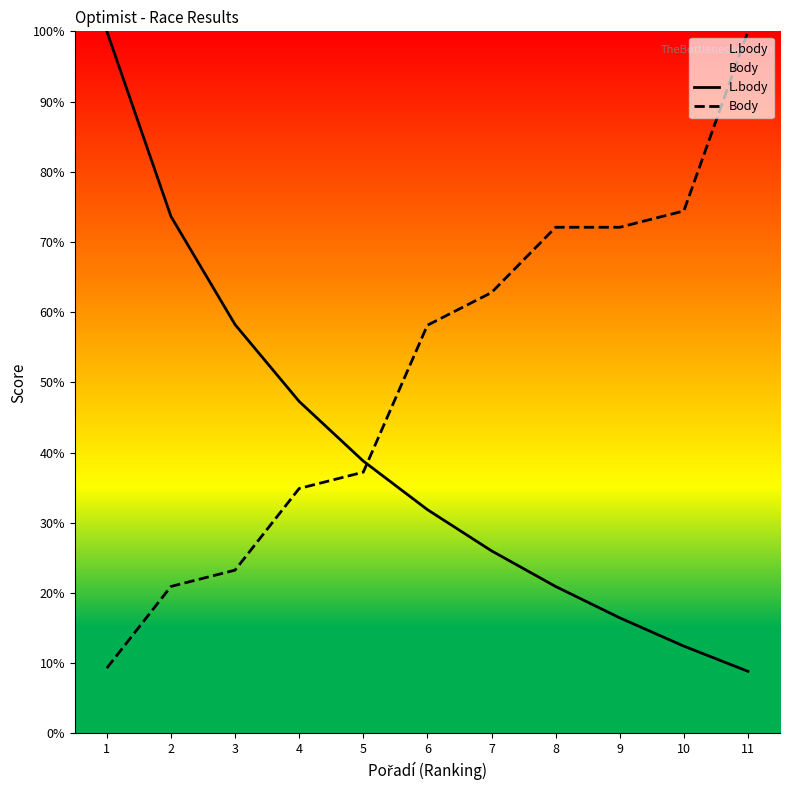

What is the difference between the L.body values at 7 and 5?

12.8